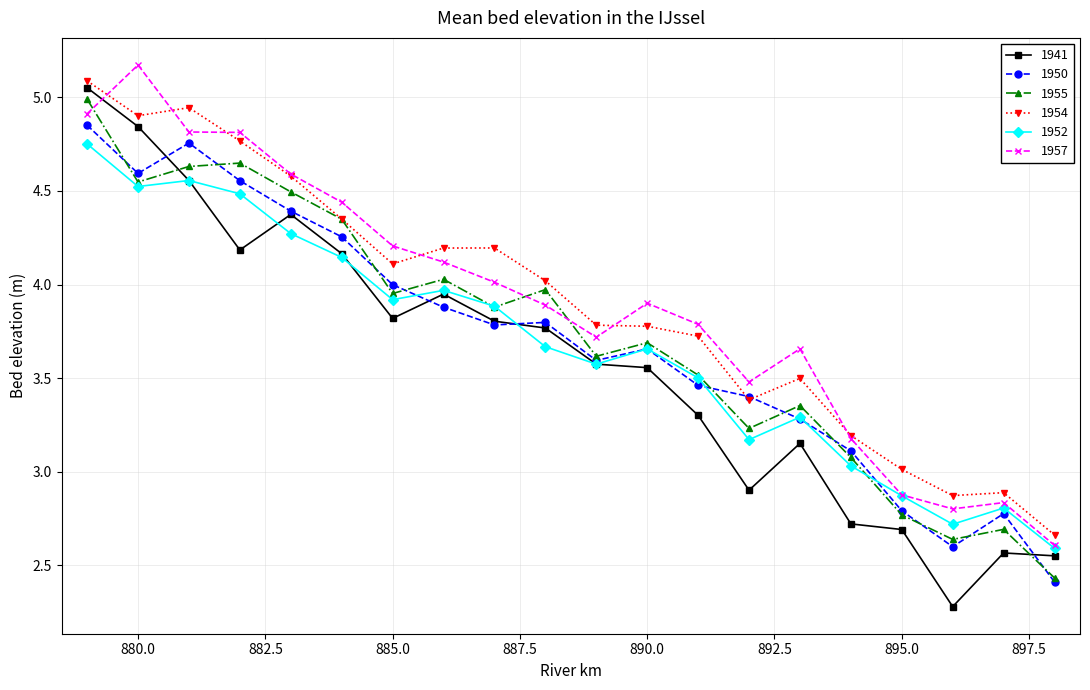

Which series has the largest range (max minus min)?

1941